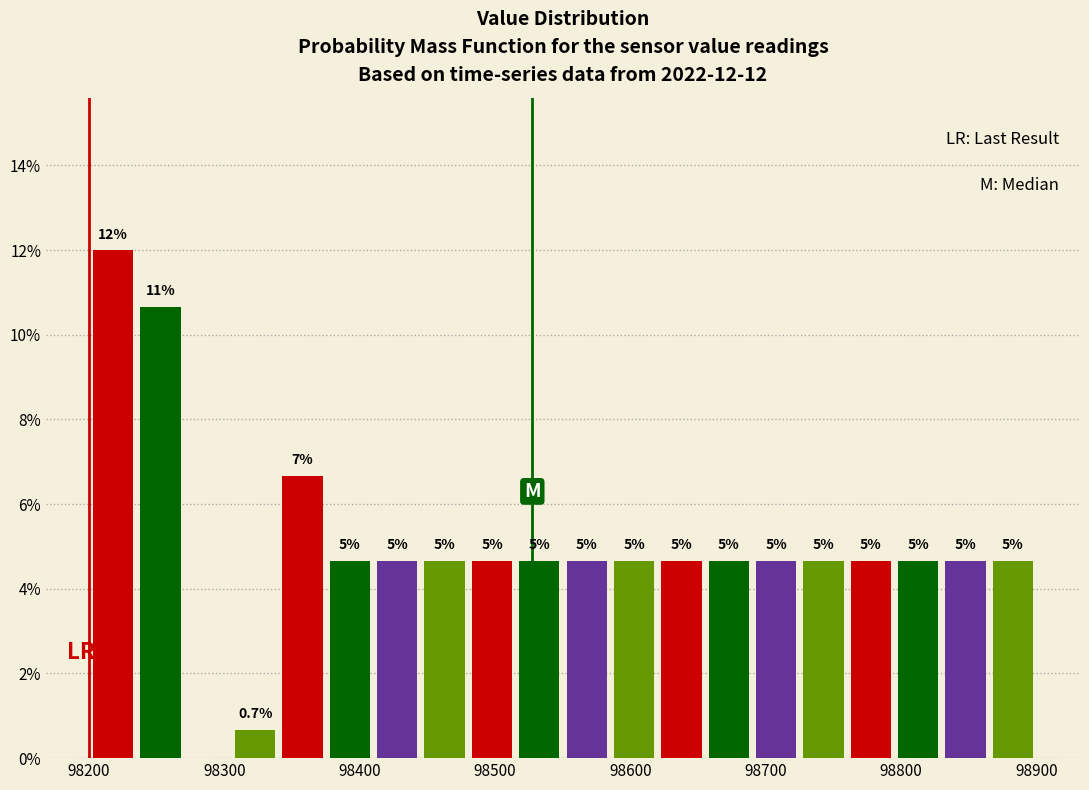

Read against the x-axis, roughly where is the centre of the tallest bar?

98220